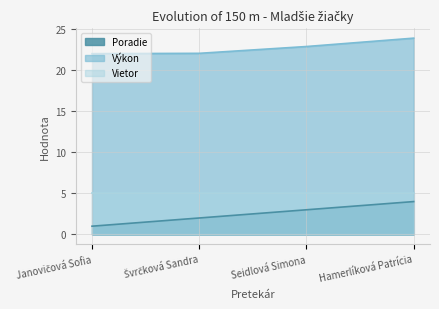

What is the difference between the highest and lowest values at Seidlová Simona?

19.9